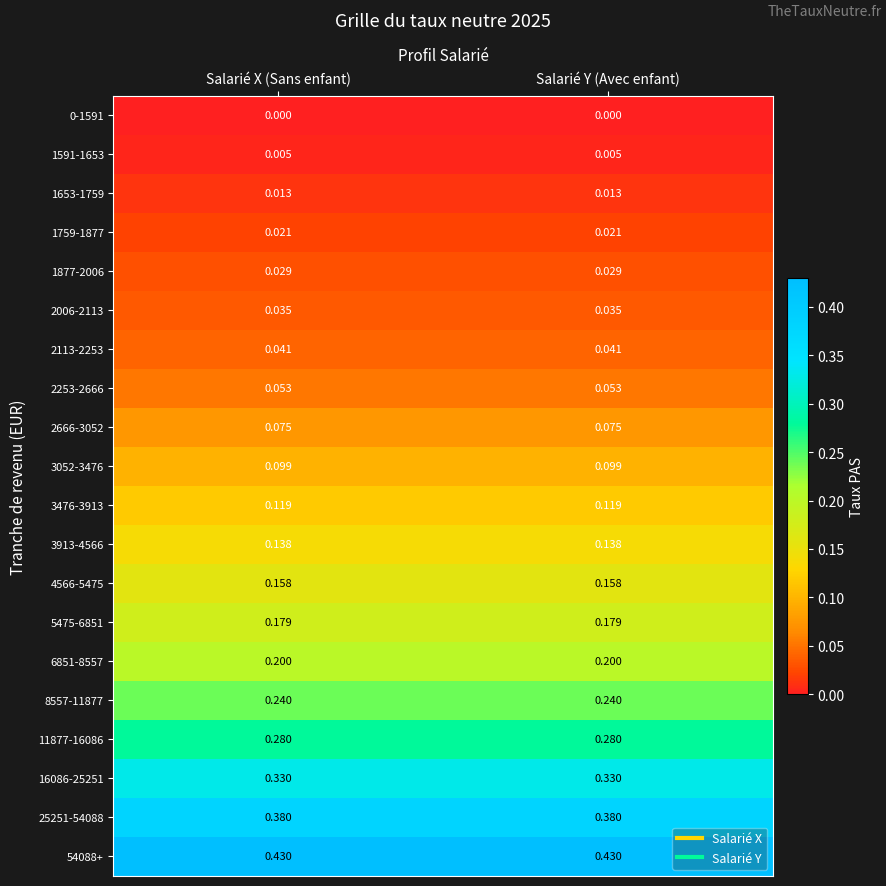

Is the value of 16086-25251 at Salarié X (Sans enfant) greater than the value of 5475-6851 at Salarié Y (Avec enfant)?

Yes